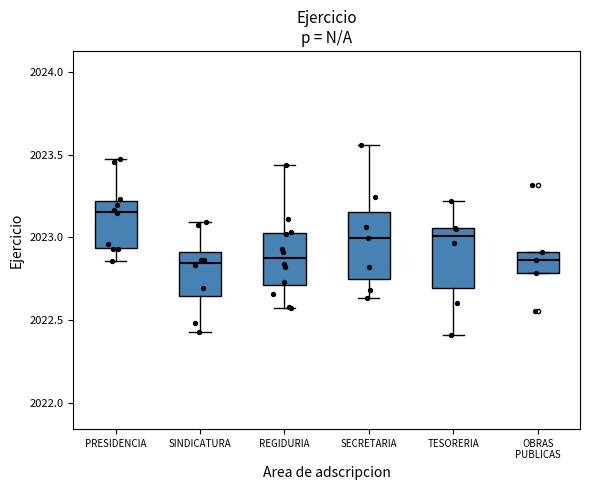

Where does the median line of the box for REGIDURIA sit on the y-axis? The values are not printed on the chart, so give them approximately, as read against the axis.

2022.85